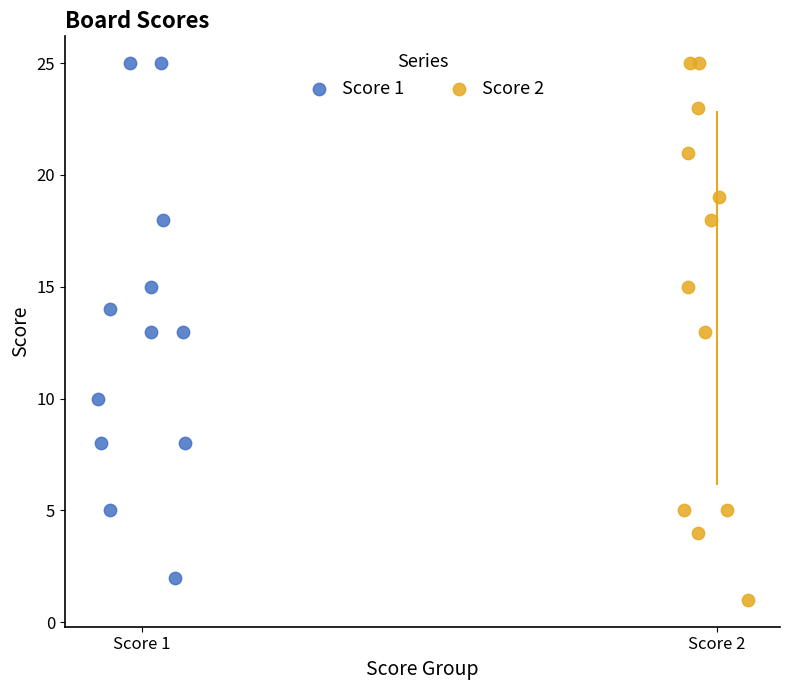

Which series reaches the minimum Y coordinate?

Score 2